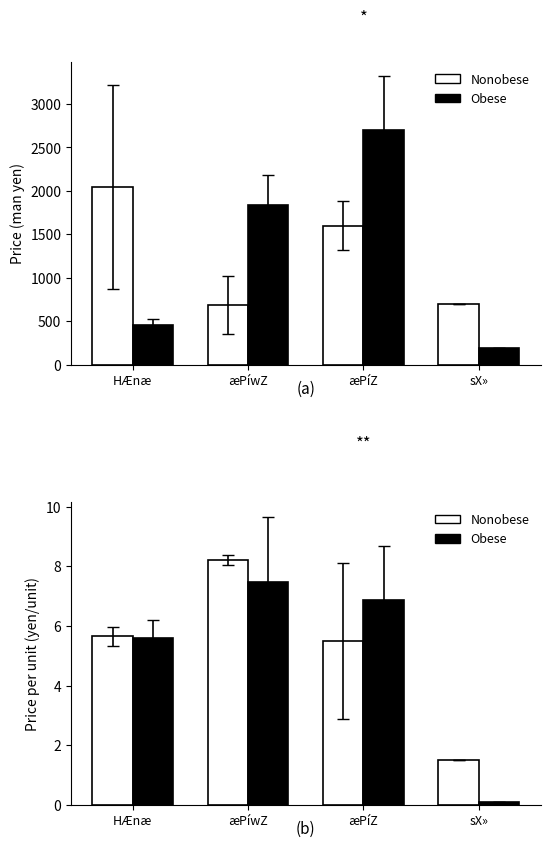

What is the approximate value of Obese at æPíwZ?

7.5